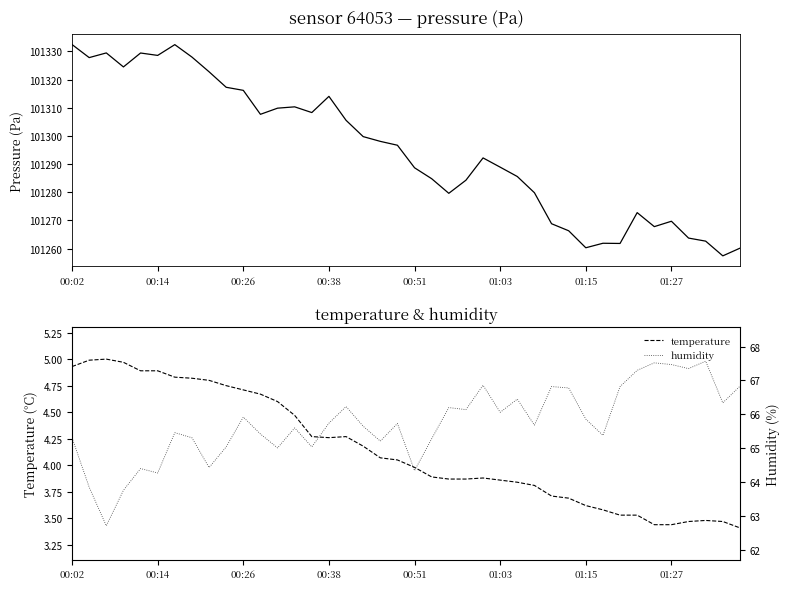

Where is humidity nearest to the value 65?

12